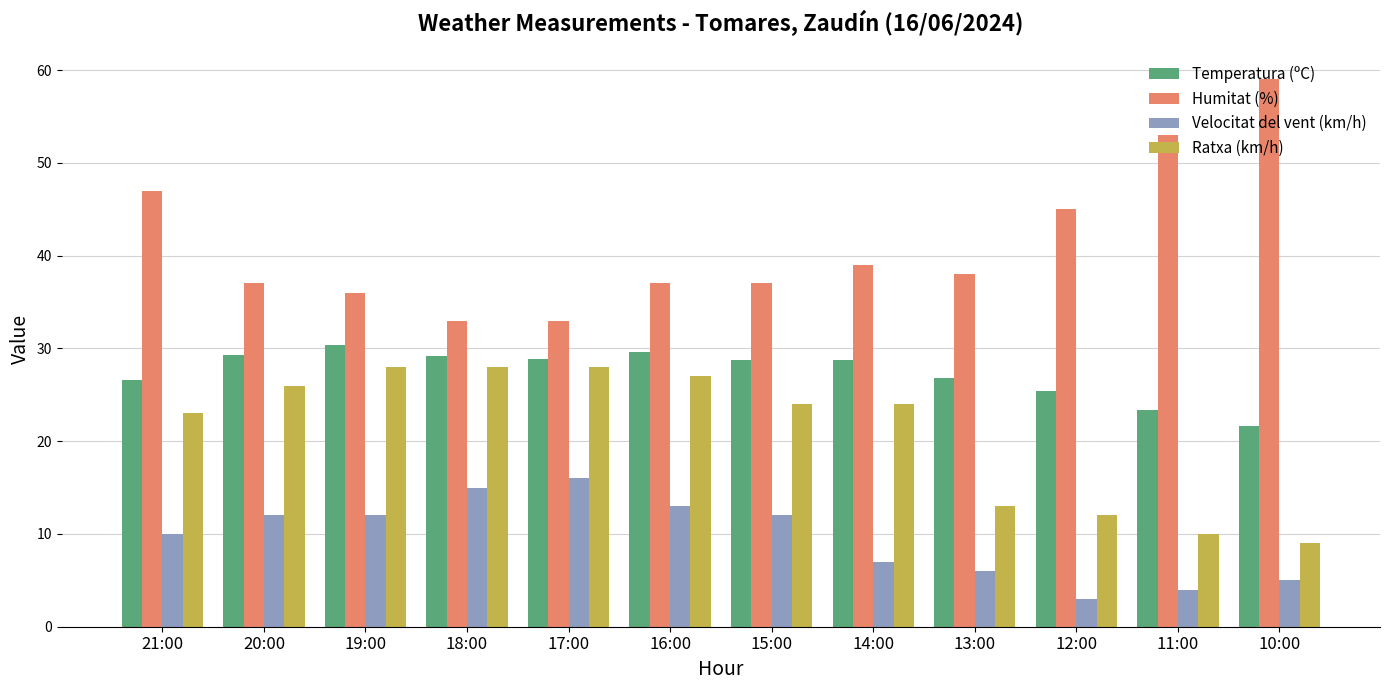

What is the greatest value displayed?

59.0